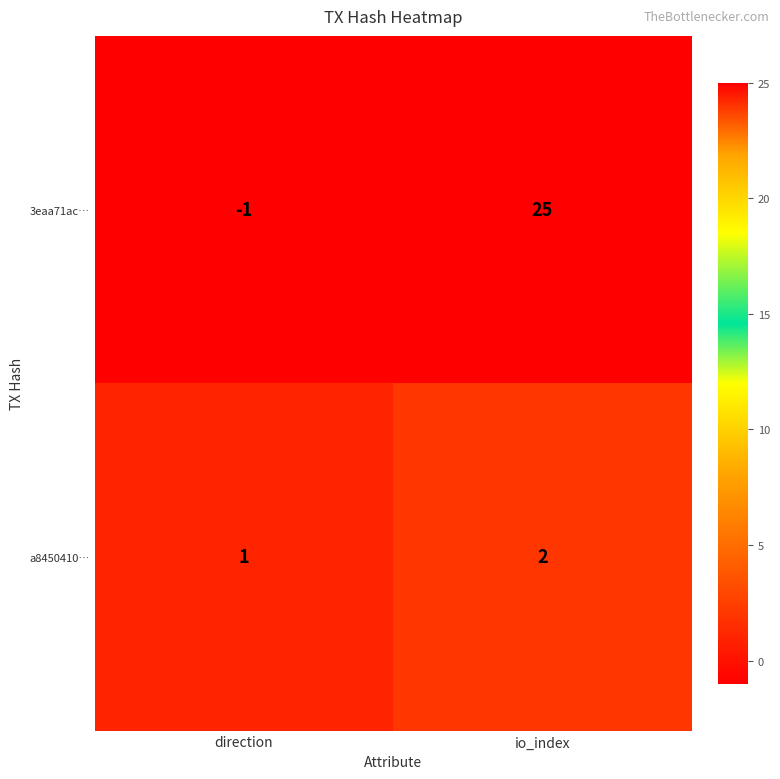

List the series in order of their peak value, highest first.

3eaa71ac…, a8450410…